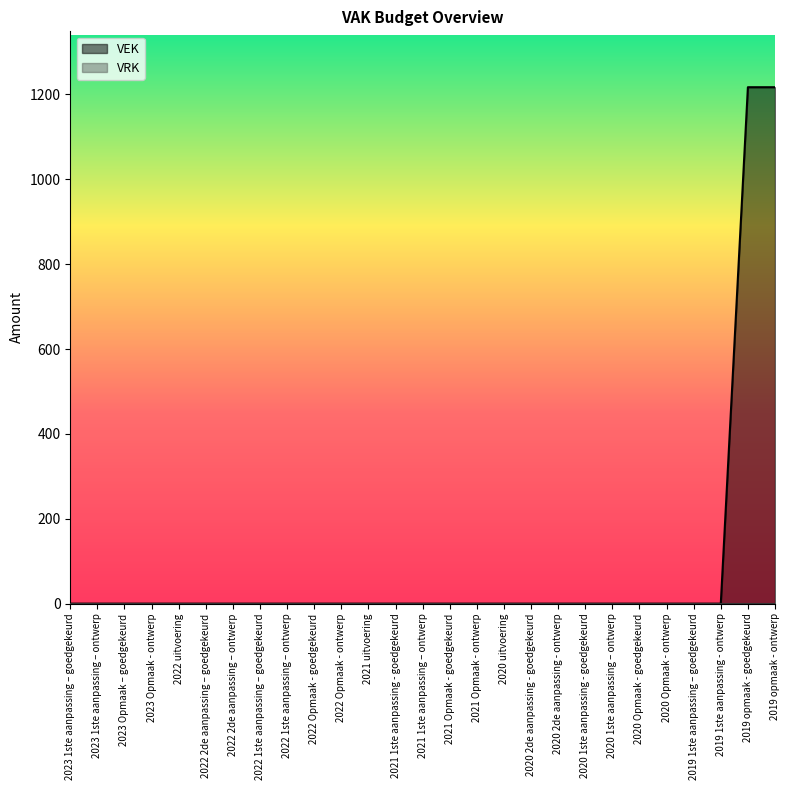

List the labels in order of value, largest first.

2019 opmaak - goedgekeurd, 2019 opmaak - ontwerp, 2023 1ste aanpassing – goedgekeurd, 2023 1ste aanpassing – ontwerp, 2023 Opmaak – goedgekeurd, 2023 Opmaak - ontwerp, 2022 uitvoering, 2022 2de aanpassing – goedgekeurd, 2022 2de aanpassing – ontwerp, 2022 1ste aanpassing – goedgekeurd, 2022 1ste aanpassing – ontwerp, 2022 Opmaak - goedgekeurd, 2022 Opmaak - ontwerp, 2021 uitvoering, 2021 1ste aanpassing - goedgekeurd, 2021 1ste aanpassing – ontwerp, 2021 Opmaak - goedgekeurd, 2021 Opmaak - ontwerp, 2020 uitvoering, 2020 2de aanpassing - goedgekeurd, 2020 2de aanpassing - ontwerp, 2020 1ste aanpassing - goedgekeurd, 2020 1ste aanpassing – ontwerp, 2020 Opmaak - goedgekeurd, 2020 Opmaak - ontwerp, 2019 1ste aanpassing – goedgekeurd, 2019 1ste aanpassing - ontwerp